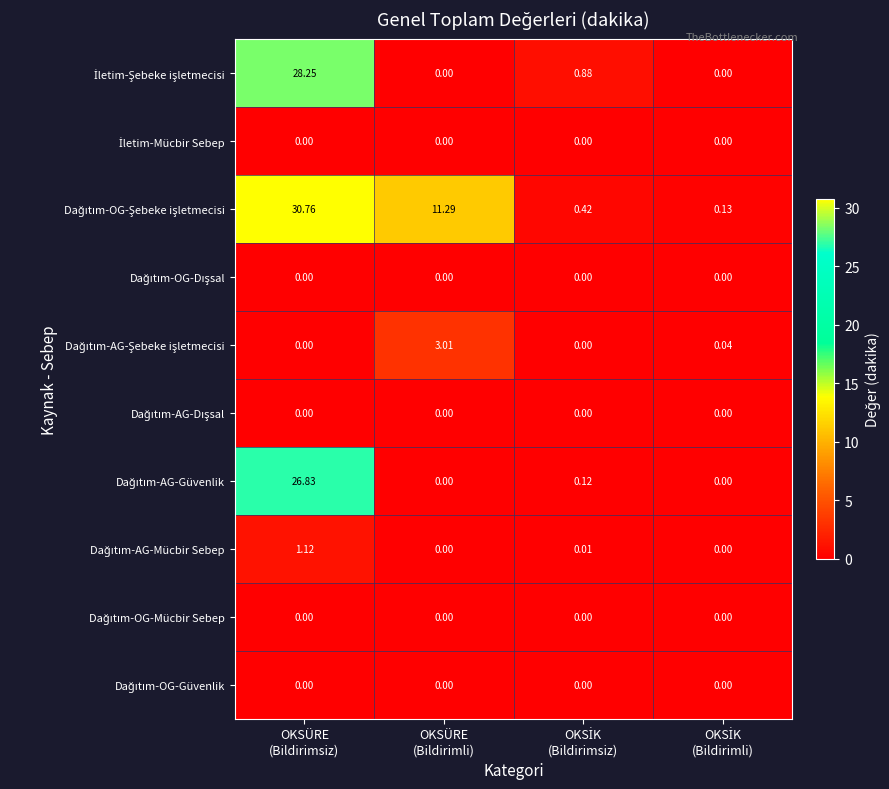

How many series are shown in this chart?

10